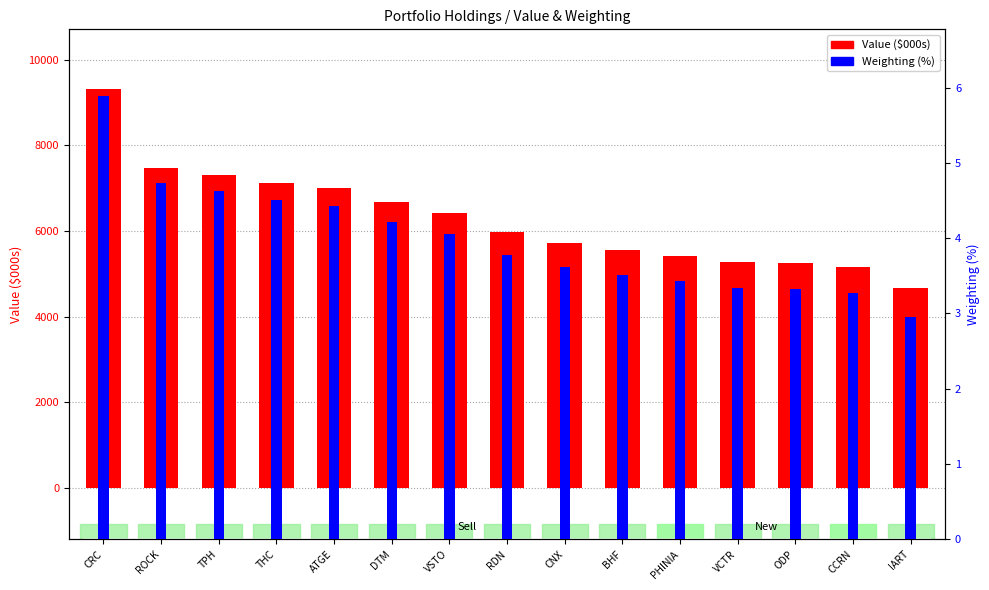

List the series in order of their peak value, lowest first.

Weighting (%), Value ($000s)